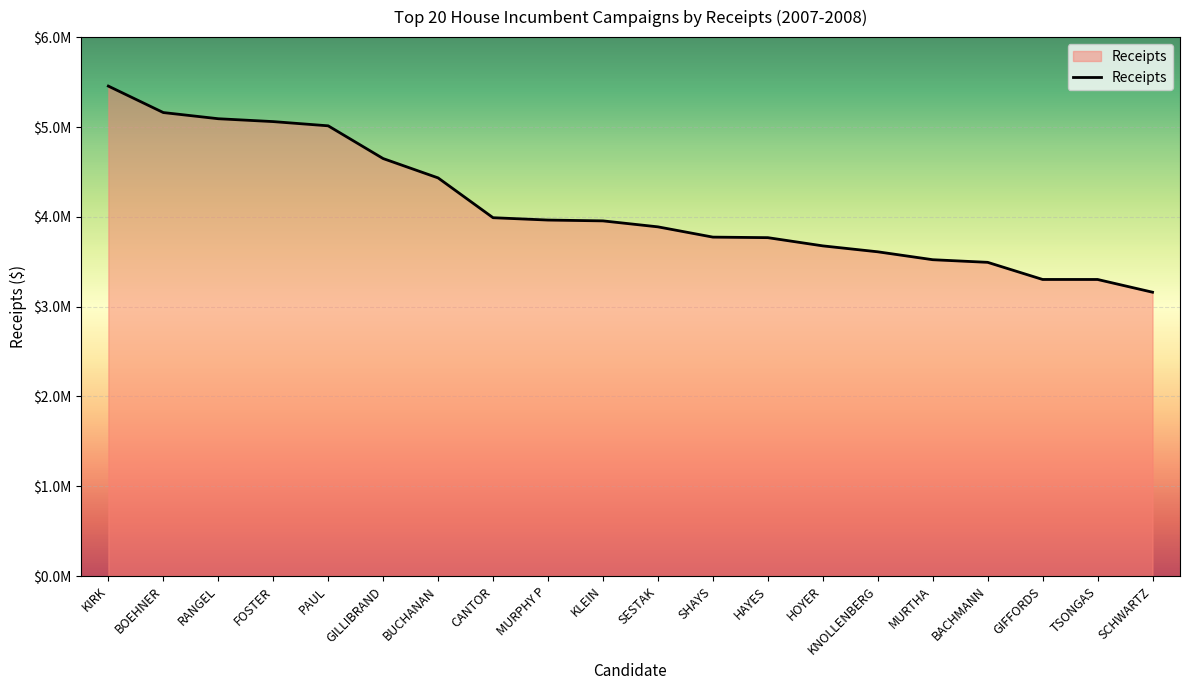

What is the approximate value at KNOLLENBERG?

3611169.9